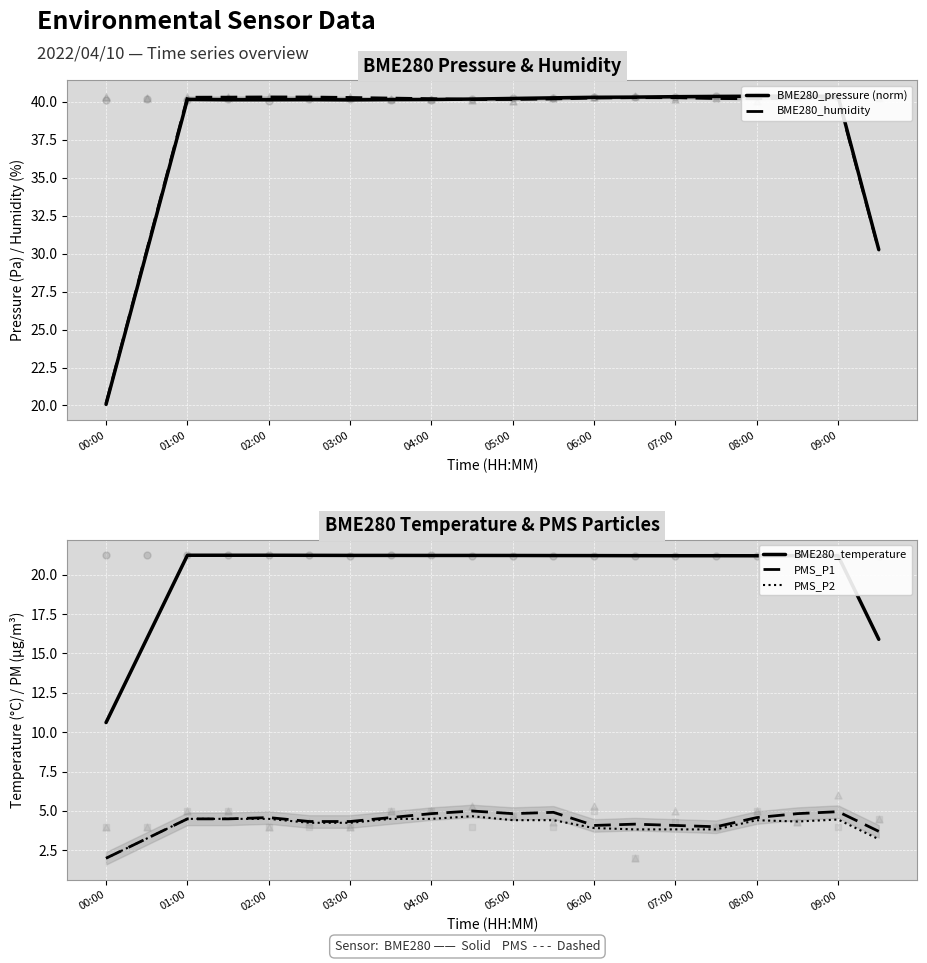

What are all the series names shown in the legend?

BME280_pressure (norm), BME280_humidity, BME280_temperature, PMS_P1, PMS_P2